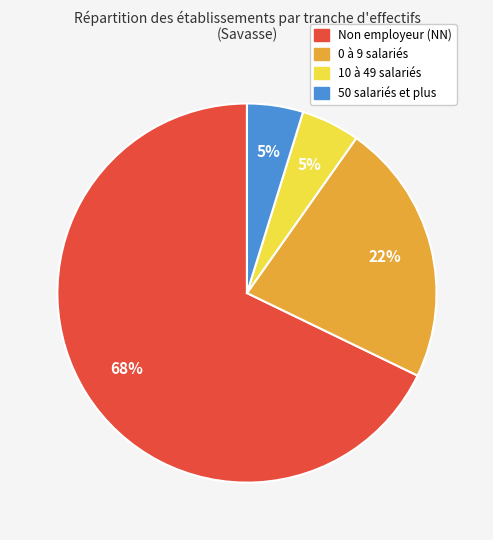

Count the number of slices in the pie.

4